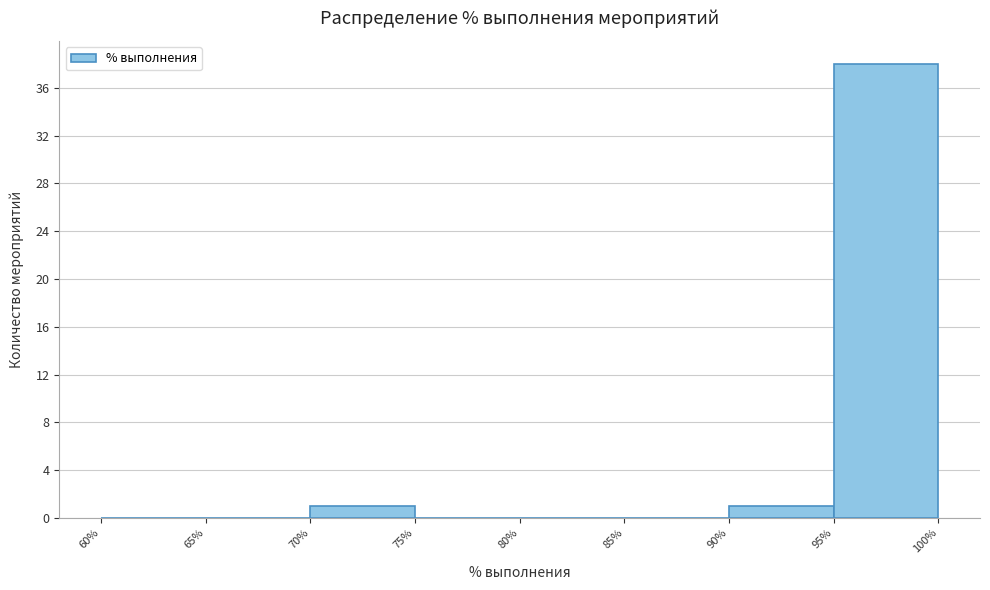

Reading left to right, transcribe this chart: for each bar, give the range it covers on the x-axis and its height. The values are not printed on the chart, so give them approximately, as read against the axis.

60% to 65%: 0
65% to 70%: 0
70% to 75%: 1
75% to 80%: 0
80% to 85%: 0
85% to 90%: 0
90% to 95%: 1
95% to 100%: 38